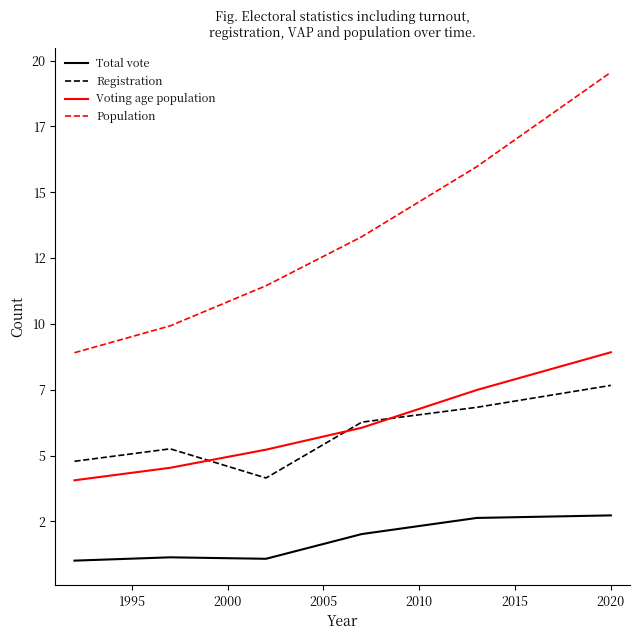

What is the value of the Registration point at the 4th from the left?

6267363